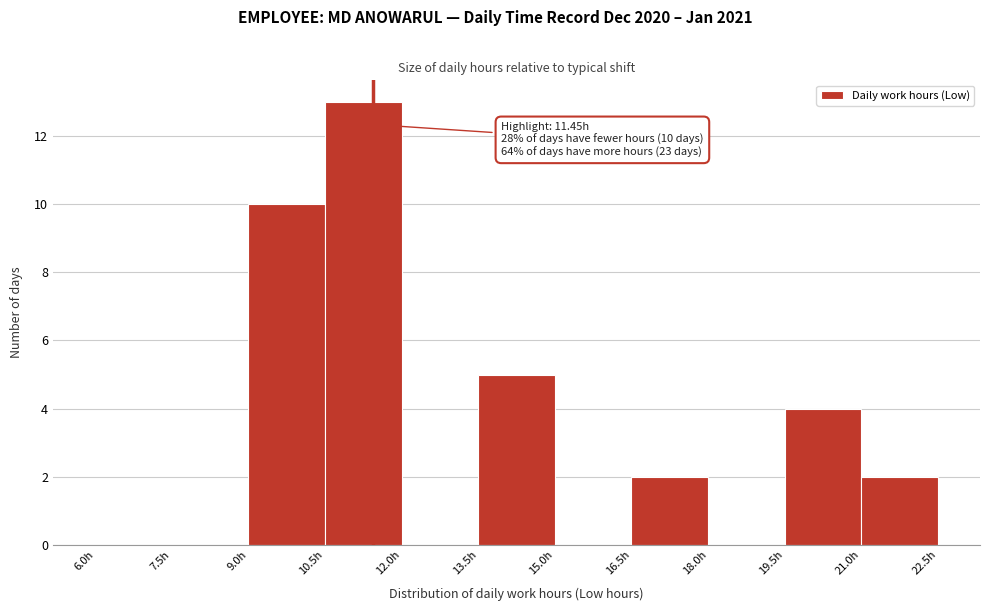

Over which range of the x-axis is the bar tallest?

10.5 to 12.0